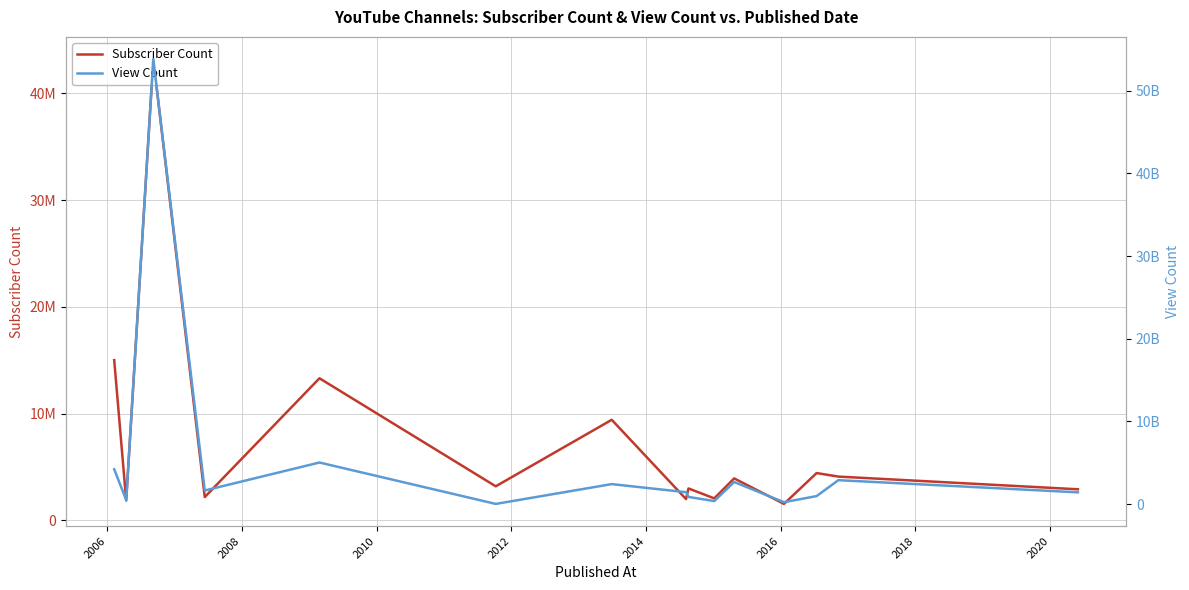

Reading left to right, transcribe all the data shown in this chart.

Subscriber Count: 15000000	1850000	43200000	2170000	13300000	3180000	9410000	1980000	2980000	2050000	3920000	1530000	4420000	4090000	2900000
View Count: 4201207104	488984636	53828206116	1638152455	5022402999	14645853	2409721082	1432937953	859844771	358396895	2665483990	222114051	961301855	2886961415	1414313844